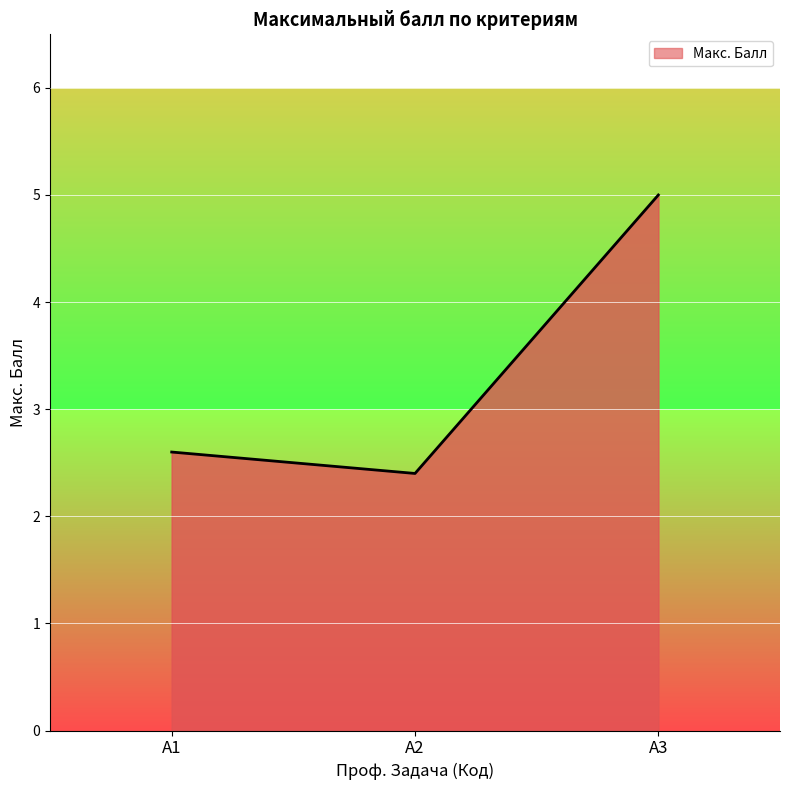

Count the number of data series in this chart.

1